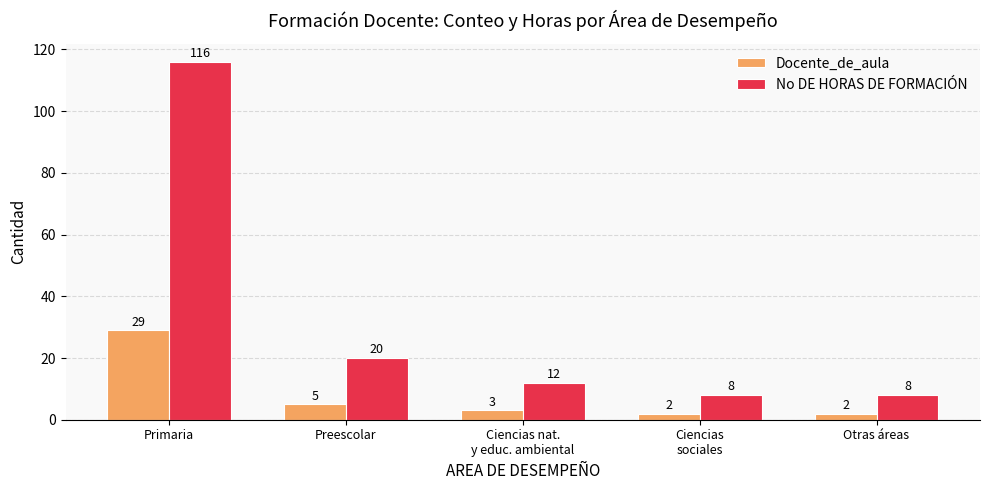

Reading left to right, transcribe all the data shown in this chart.

Docente_de_aula: 29	5	3	2	2
No DE HORAS DE FORMACIÓN: 116	20	12	8	8